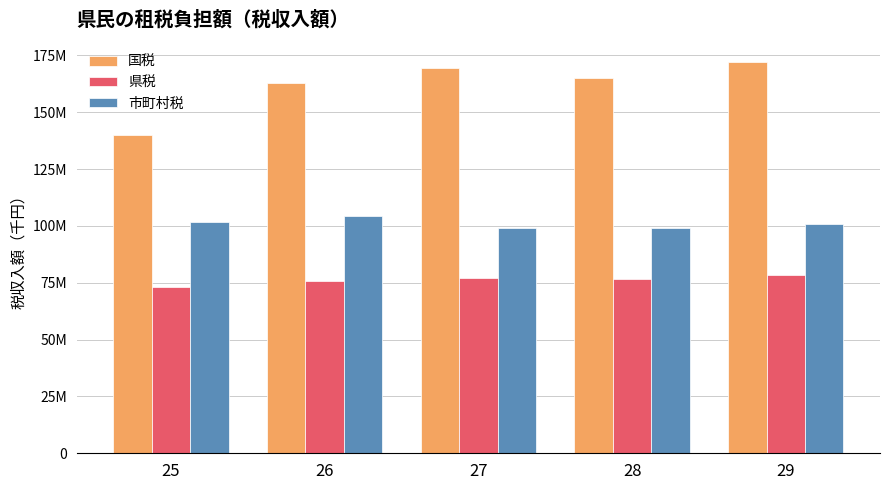

Which series has the largest total across all categories?

国税